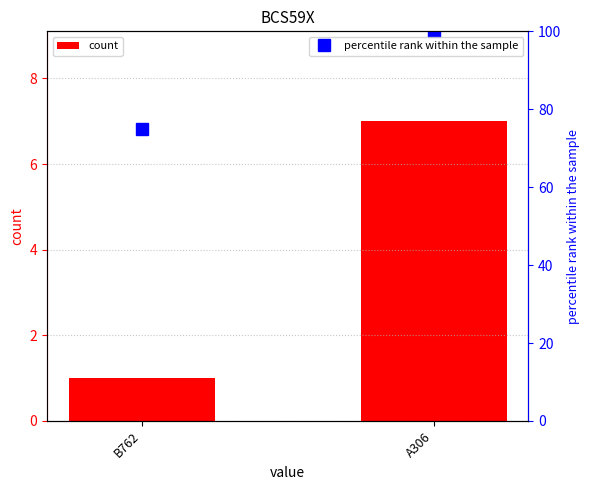

Count the number of data series in this chart.

2